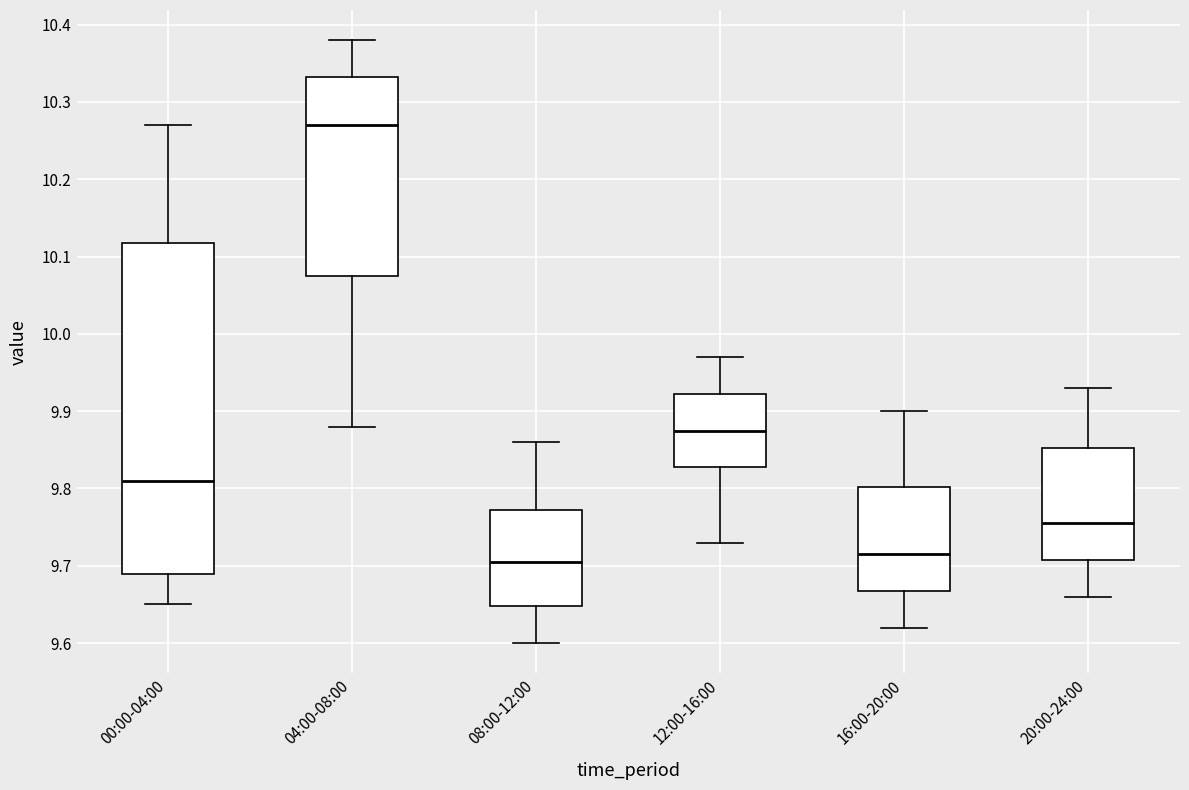

Which box has the highest median line?

04:00-08:00